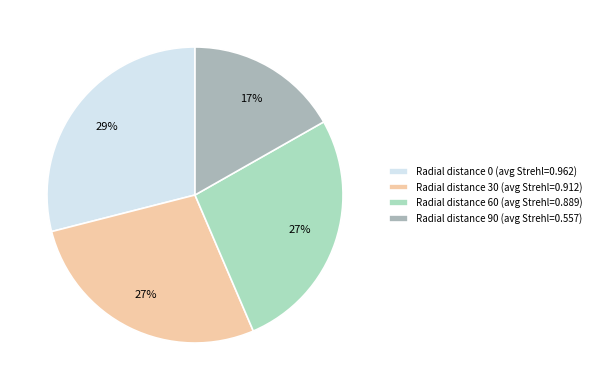

How many slices are in this pie chart?

4